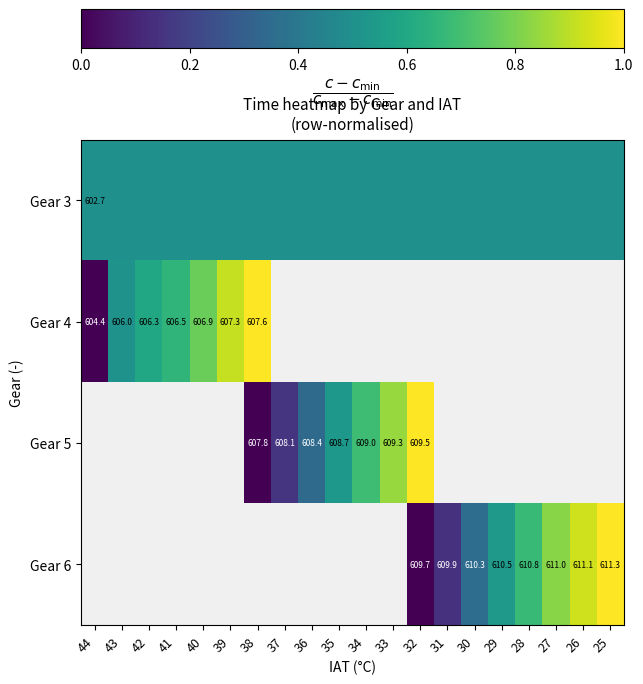

True or false: Gear 5 has a value of 607.8 at 38.

True